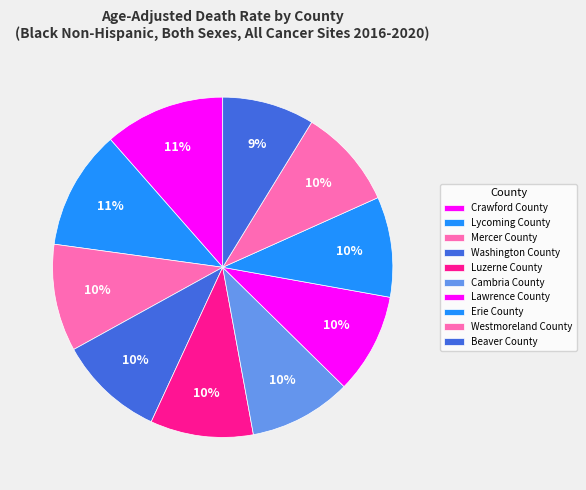

Rank the categories by value from lowest to highest.

Beaver County, Westmoreland County, Erie County, Lawrence County, Cambria County, Luzerne County, Washington County, Mercer County, Lycoming County, Crawford County